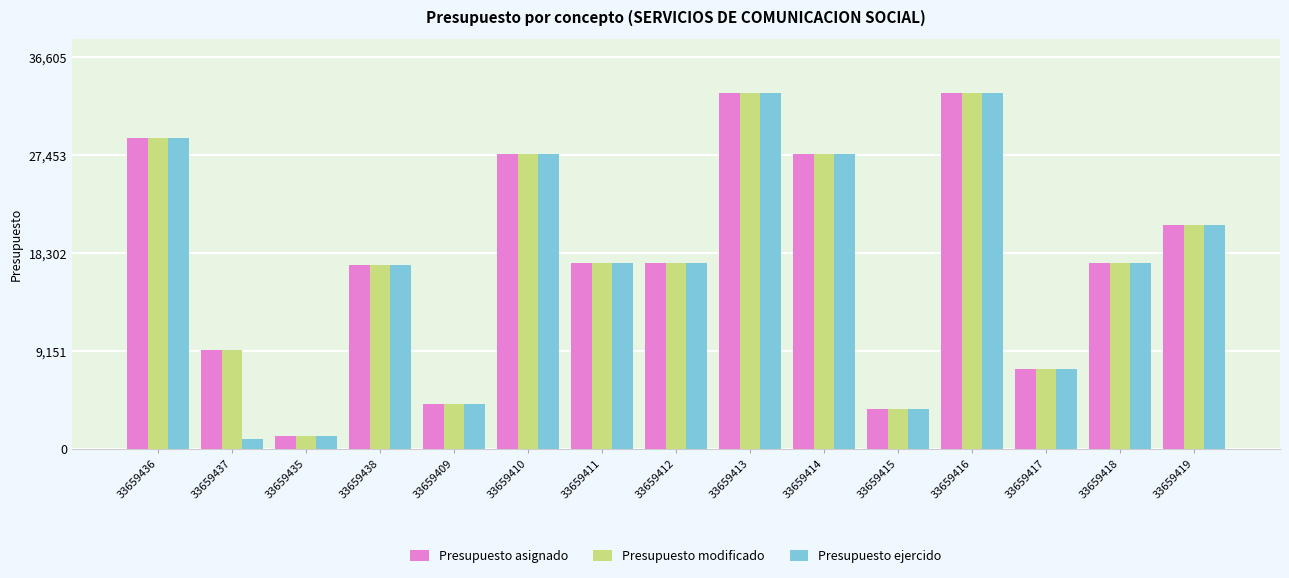

What is the label of the 11th bar from the right?

33659409